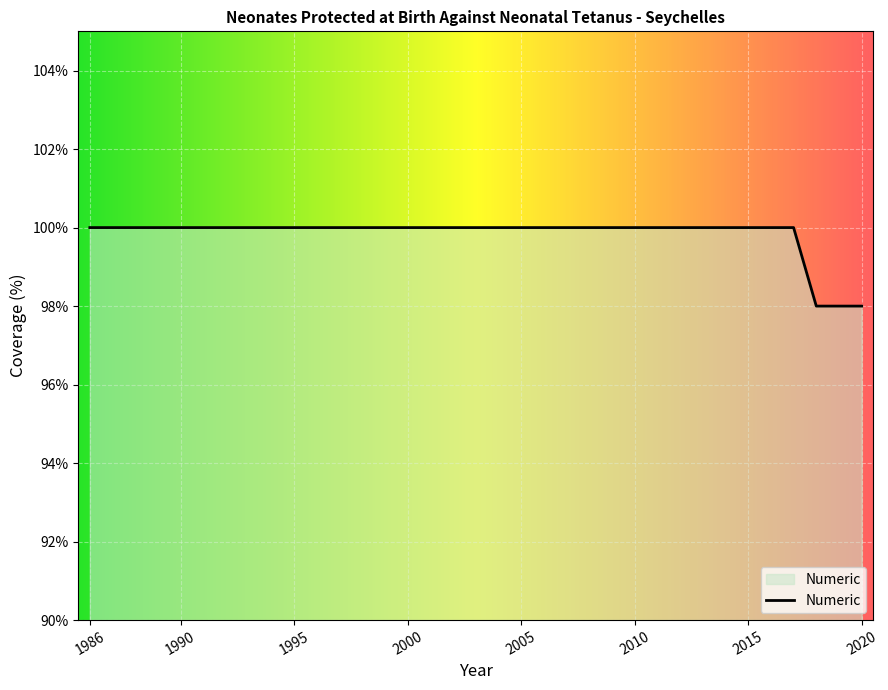

What is the sum of all values?

3494